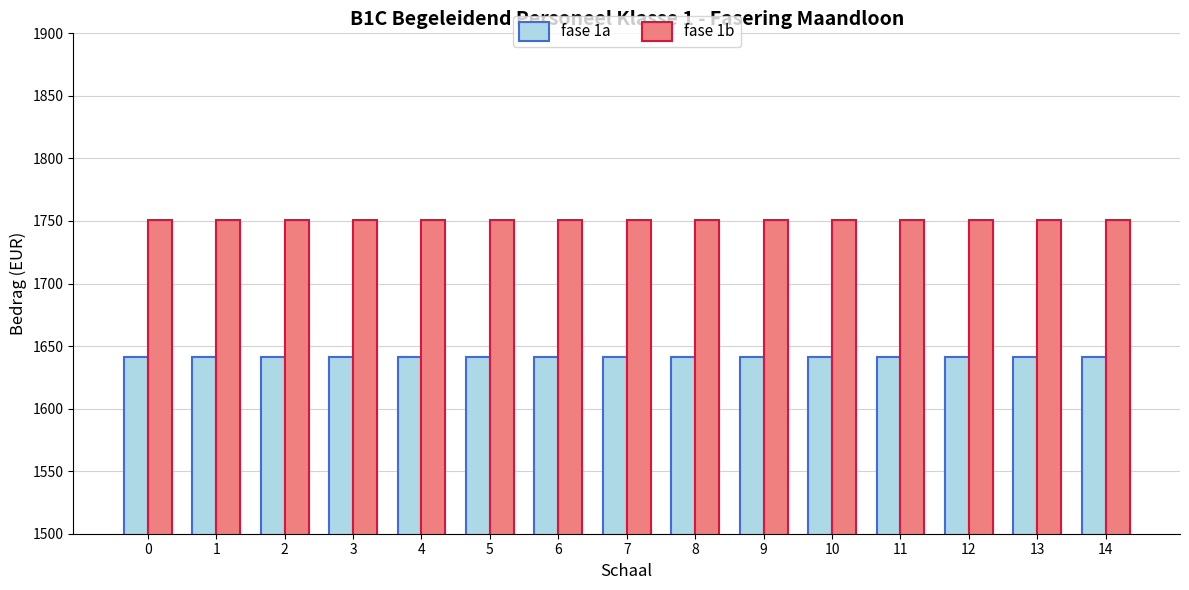

What is the difference between the highest and lowest values at 0?

109.6